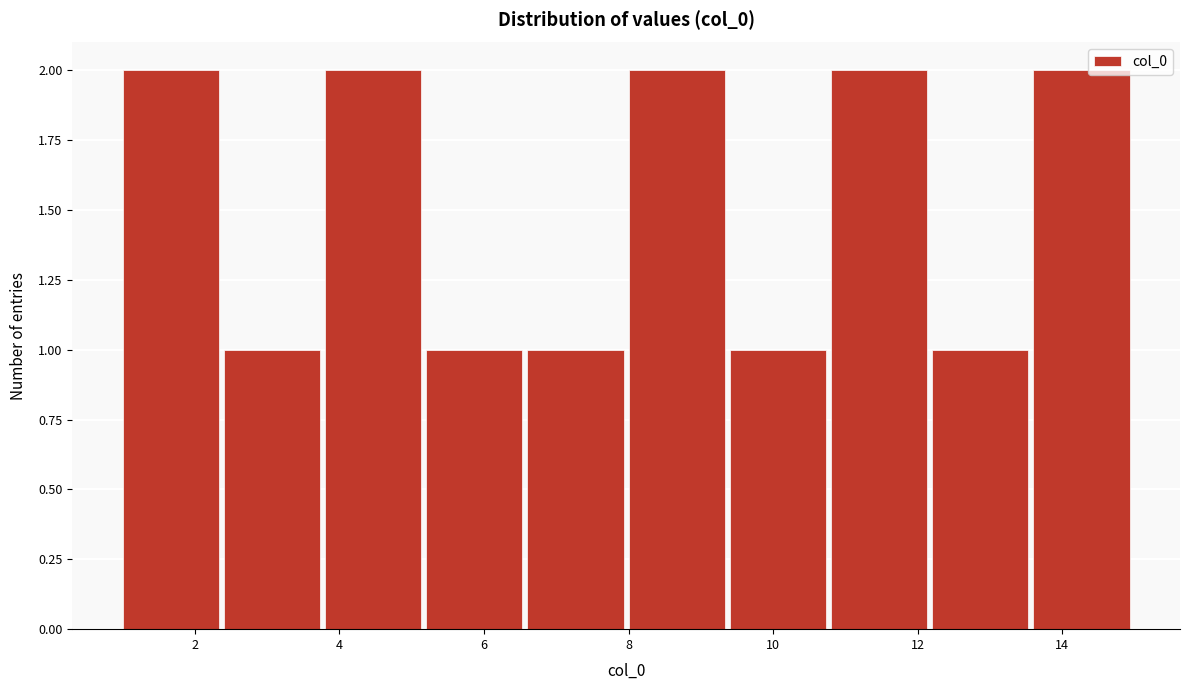

Reading left to right, list every bar in this chart as the range it spans on the x-axis followed by its height. The values are not printed on the chart, so give them approximately, as read against the axis.

1.0 to 2.4: 2
2.4 to 3.8: 1
3.8 to 5.2: 2
5.2 to 6.6: 1
6.6 to 8.0: 1
8.0 to 9.4: 2
9.4 to 10.8: 1
10.8 to 12.2: 2
12.2 to 13.6: 1
13.6 to 15.0: 2